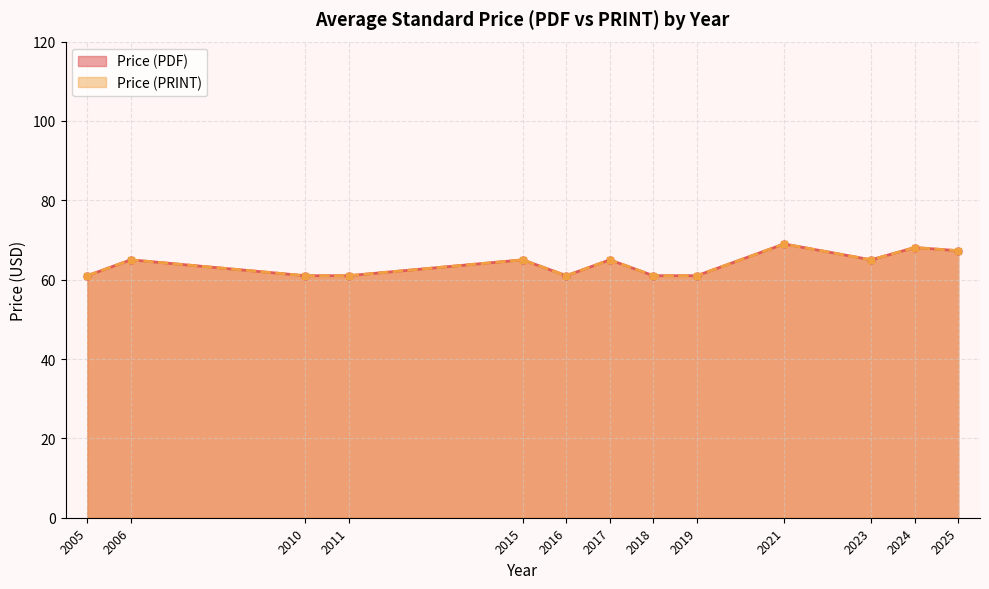

True or false: Price (PDF) and Price (PRINT) intersect in this chart.

False